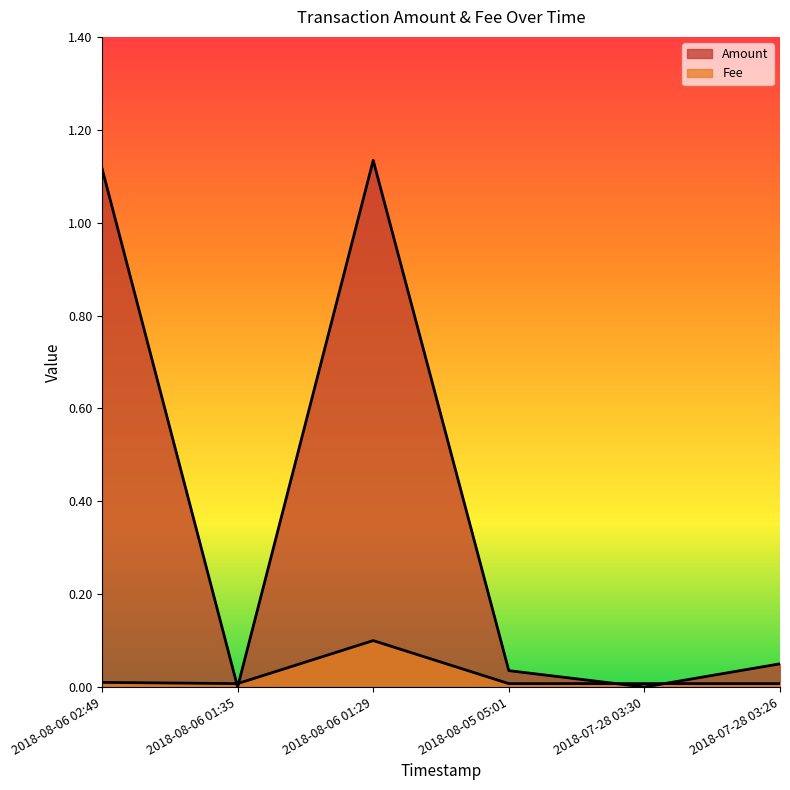

What are all the series names shown in the legend?

Amount, Fee